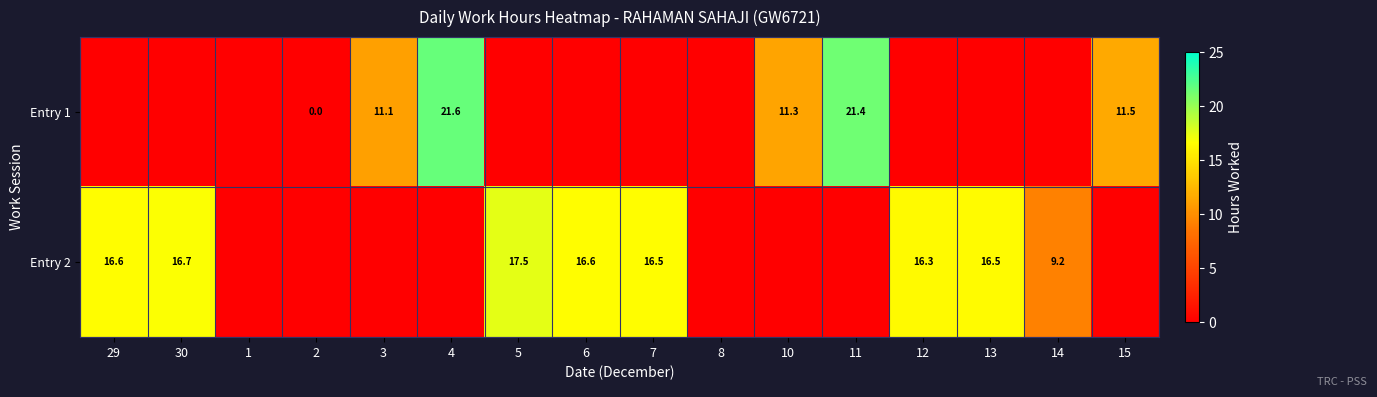

The value of Entry 1 at 11 is 21.4. True or false?

True